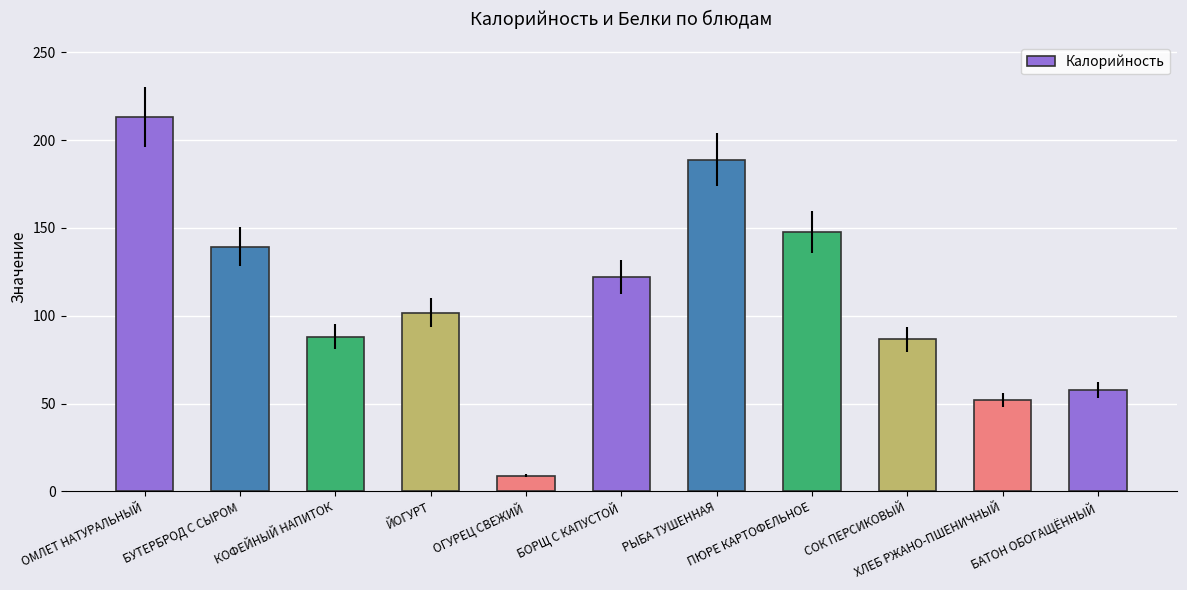

Reading left to right, what are all the values shown in this chart?

213.2	139.3	88.1	101.7	9.0	122.0	188.7	147.6	86.5	52.0	57.5